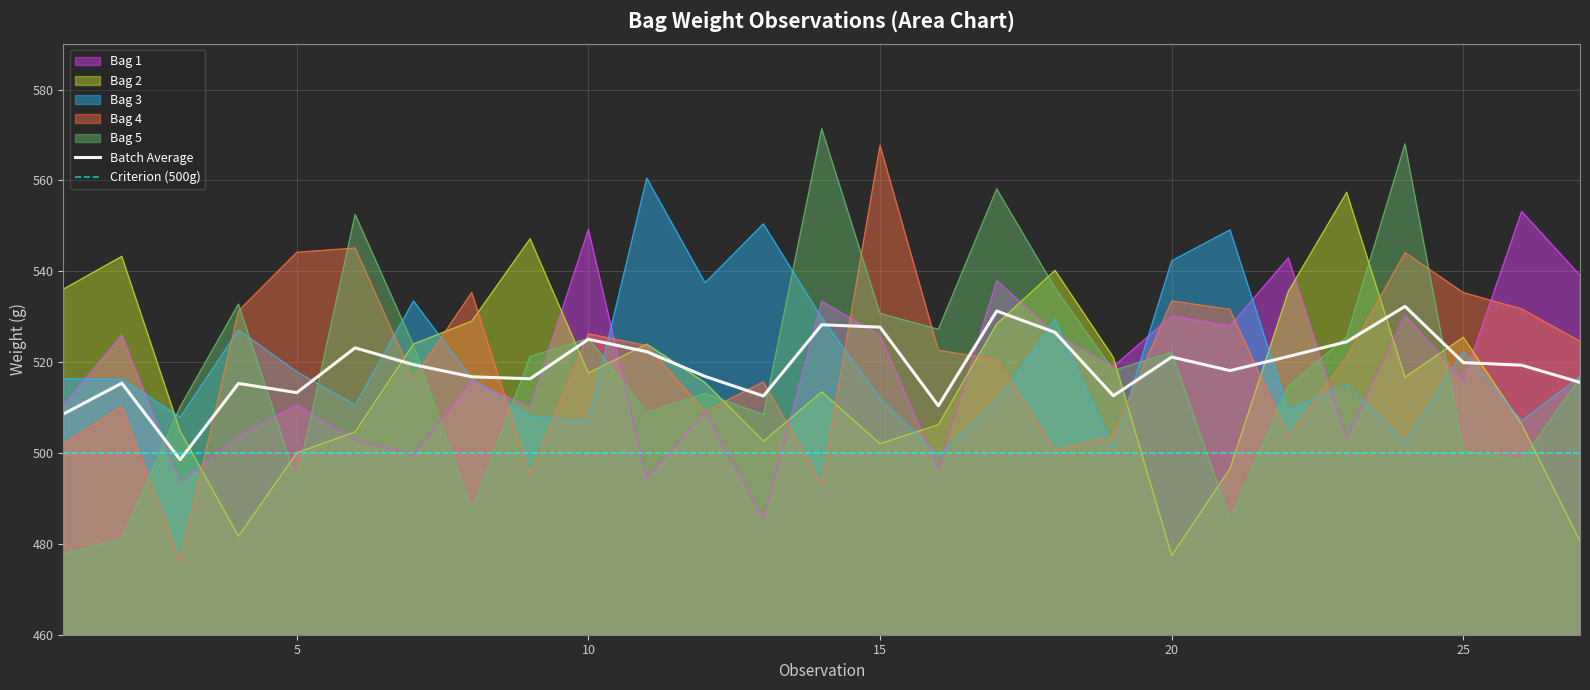

The value of Bag 4 at 1 is 502.1. True or false?

True